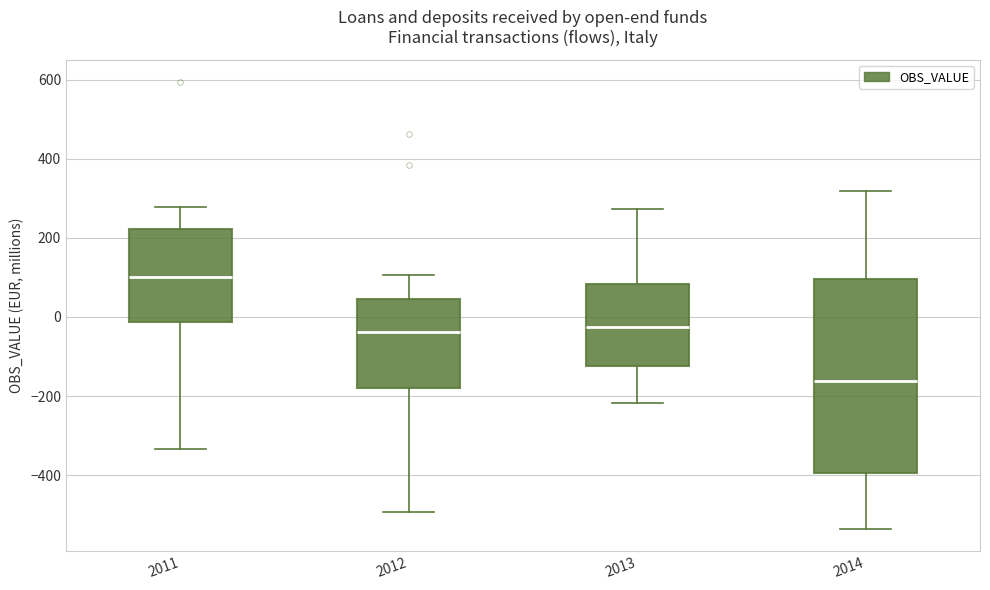

Where does the upper whisker of the box at x = 2011 end on the y-axis? The values are not printed on the chart, so give them approximately, as read against the axis.

280